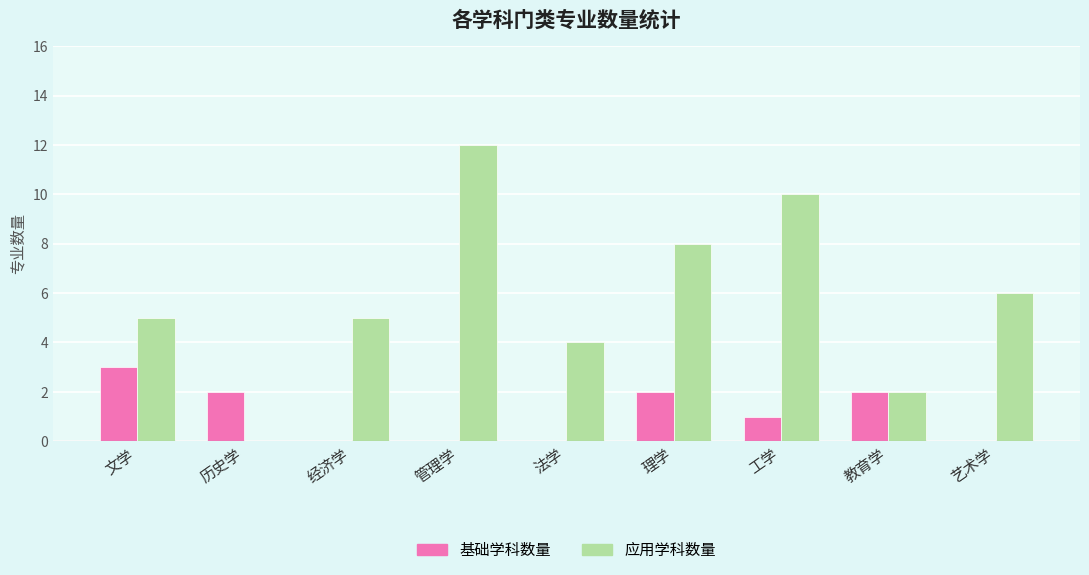

The value of 基础学科数量 at 历史学 is 2. True or false?

True